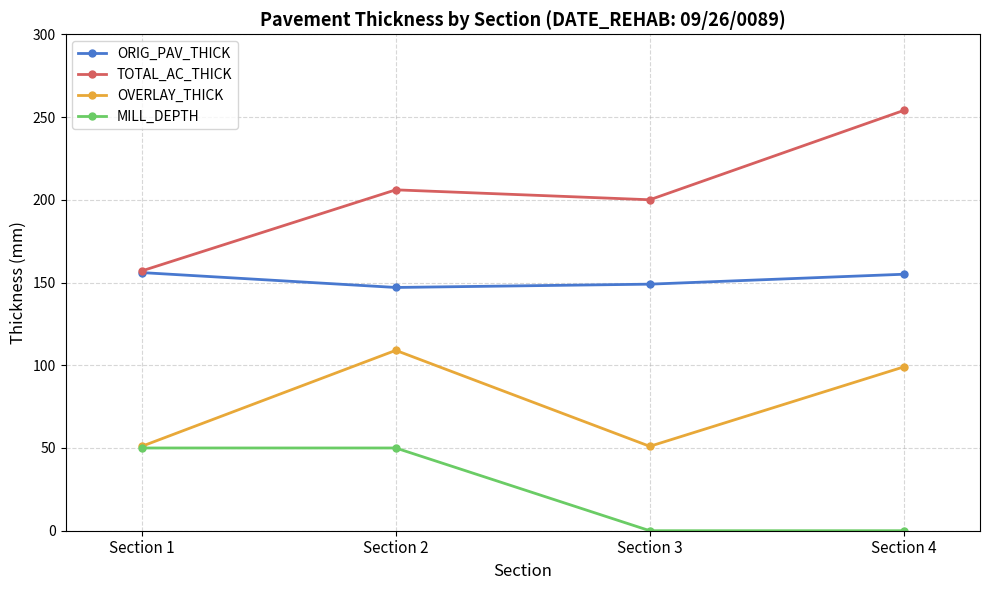

What is the difference between the maximum and minimum values in the OVERLAY_THICK series?

58